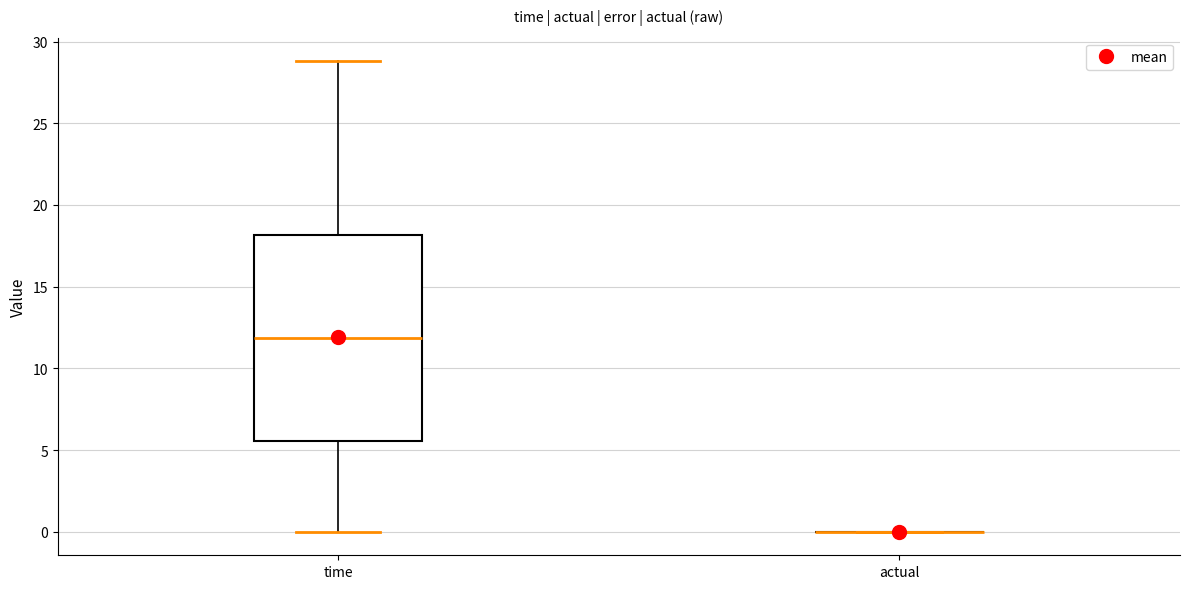

Reading left to right, transcribe this box plot: for each box, give where its median line is, the range the box spans, and where its two whiskers end, as read against the y-axis. The values are not printed on the chart, so give them approximately, as read against the axis.

time: median 12.0, box 5.5 to 18.0, whiskers 0.0 to 29.0
actual: box collapsed to a line at 0.0, whiskers 0.0 to 0.0